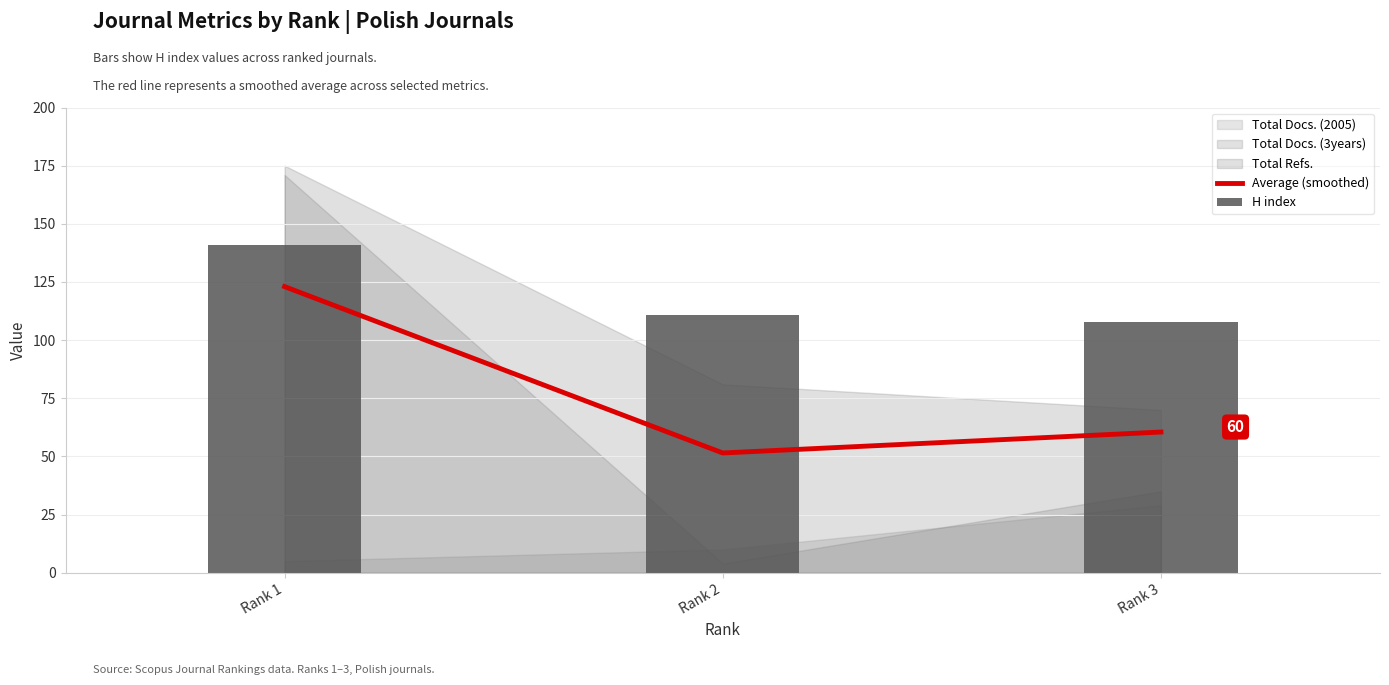

The H index series shows 49.4 at Rank 3. True or false?

False